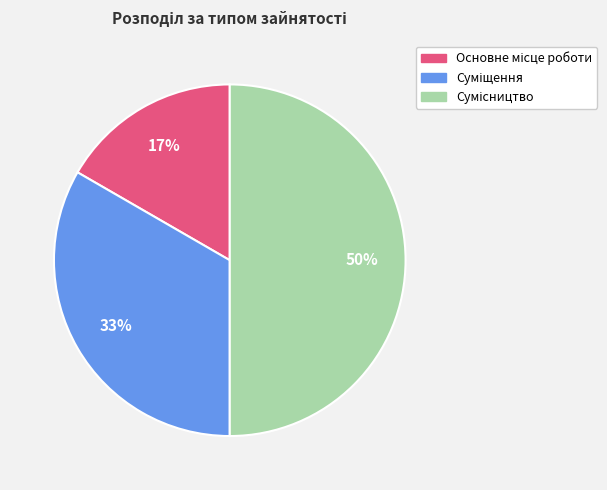

How many segments does this pie chart have?

3